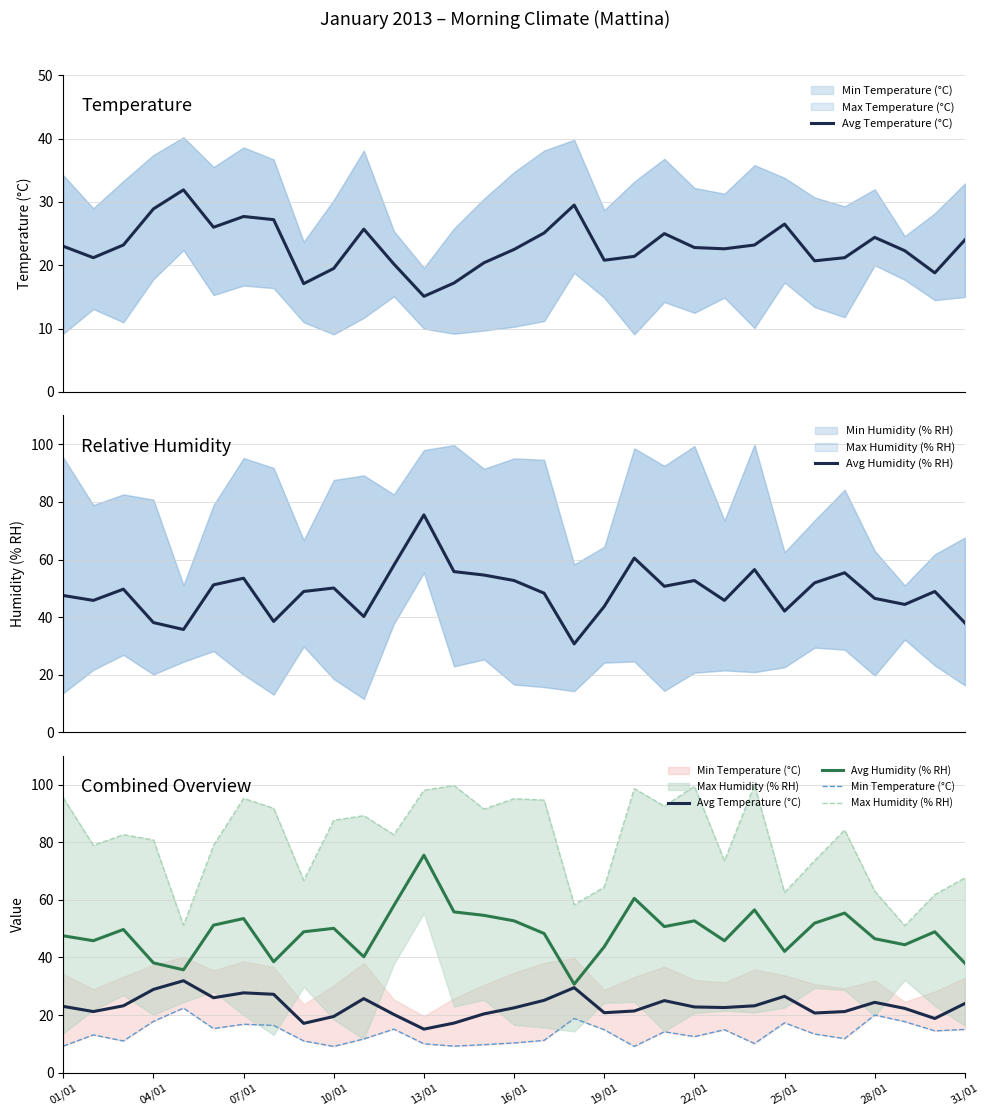

How many interior local peaks does the Avg Temperature (°C) series have?

7